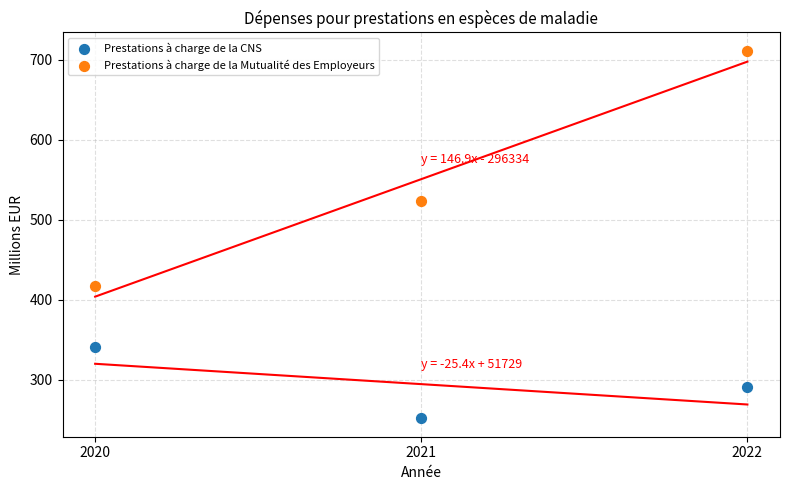

Across all data points, what is the range of Y values (max minus min)?

459.5